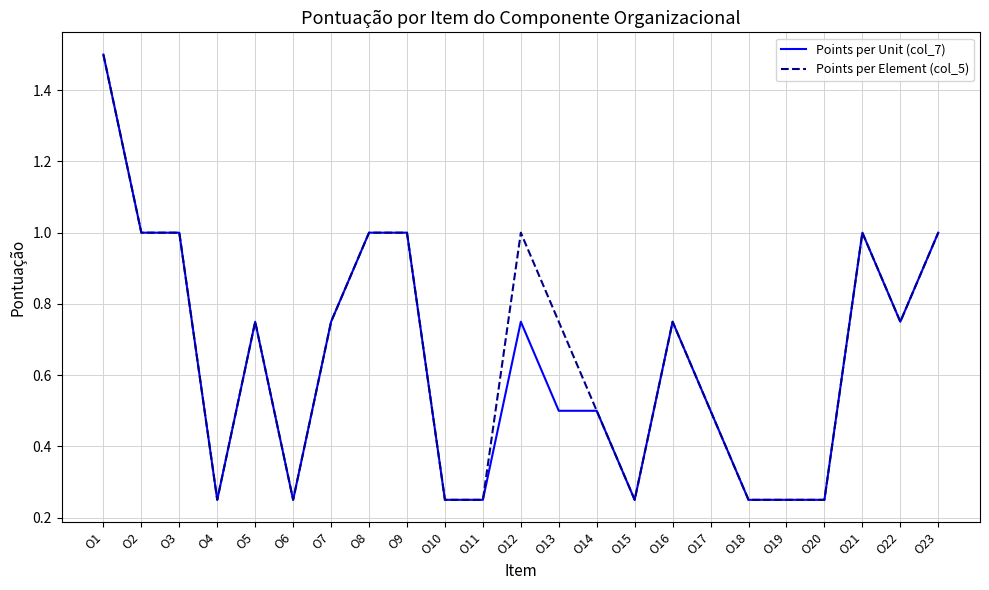

Count the Points per Element (col_5) values in the range 0 to 1.

22